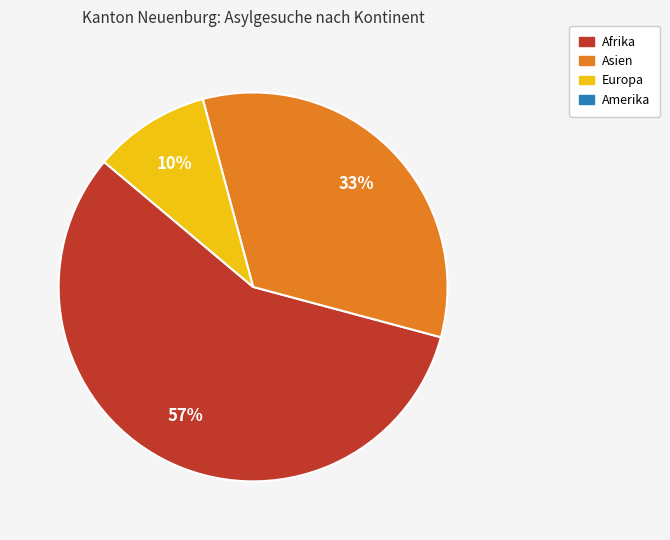

To the nearest percent, what is the average slice percentage?

33%